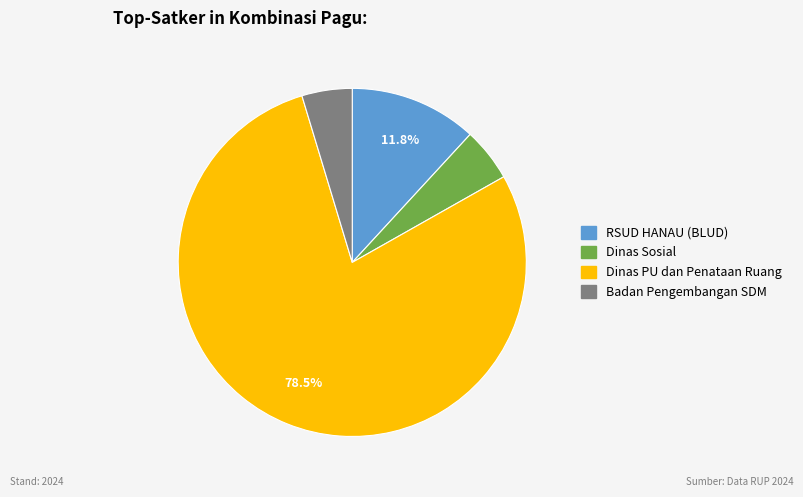

How many segments does this pie chart have?

4